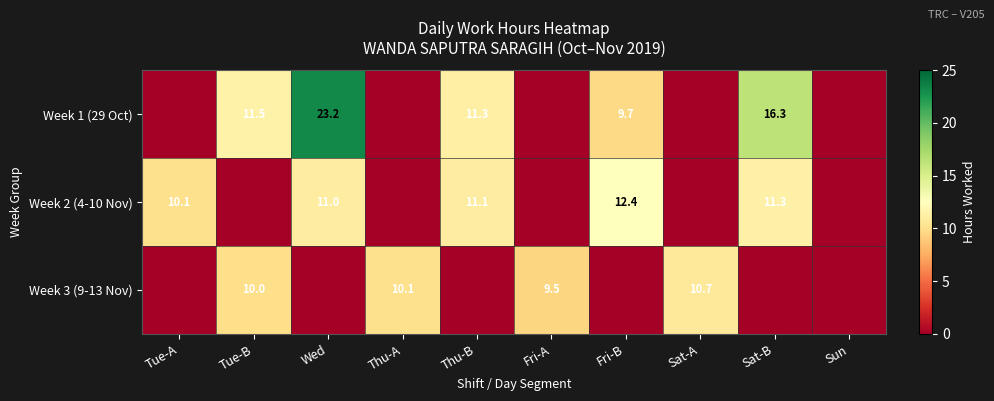

How many distinct data groups are displayed?

3